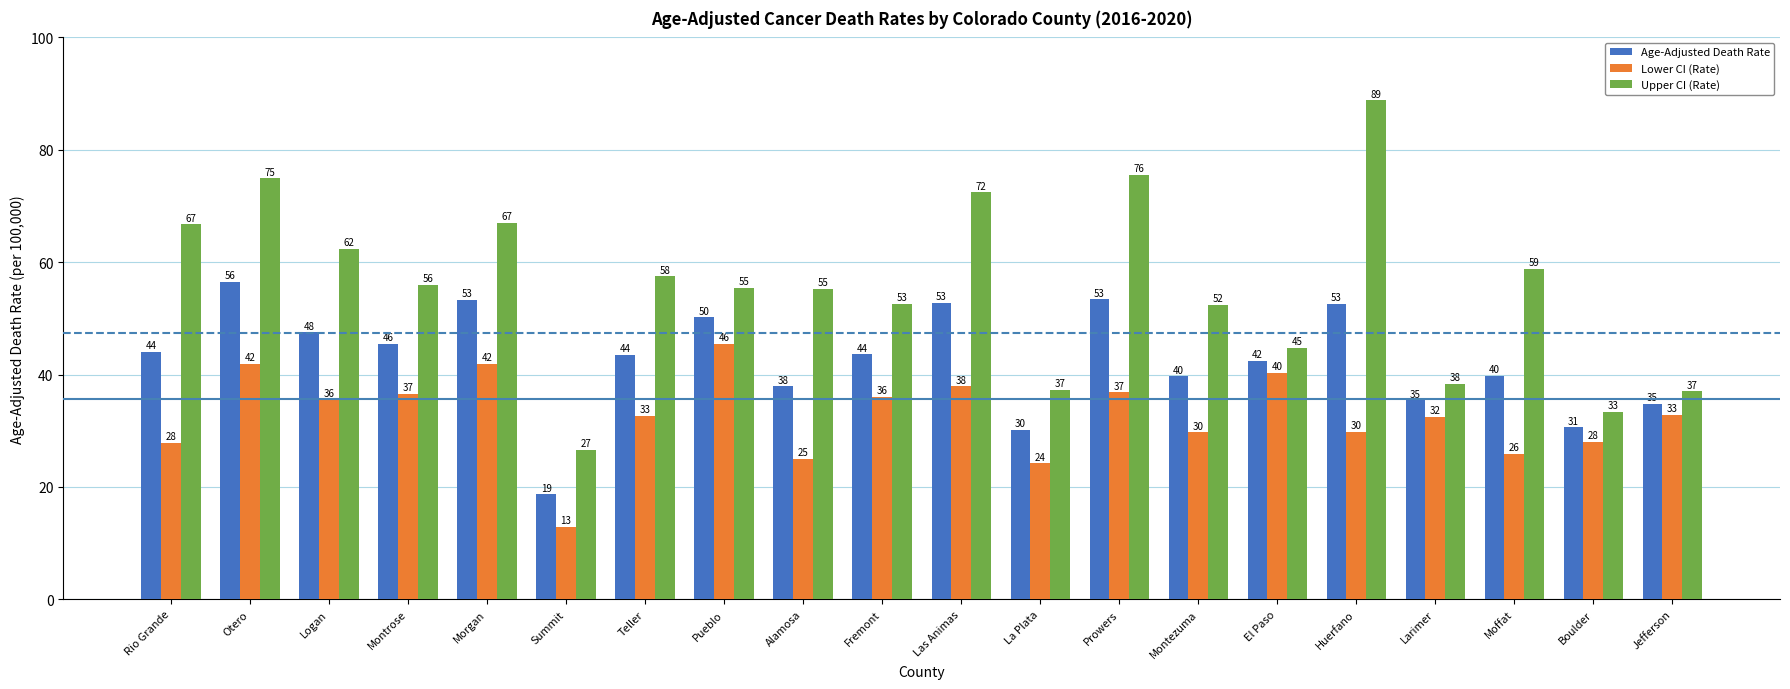

List the series in order of their peak value, highest first.

Upper CI (Rate), Age-Adjusted Death Rate, Lower CI (Rate)